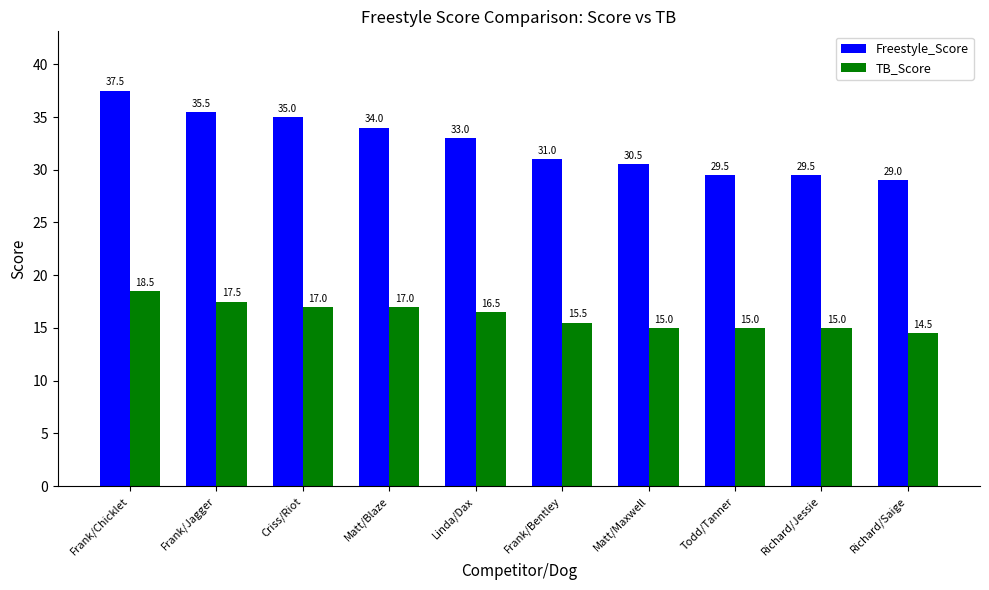

What is the spread (max minus min) of values at Criss/Riot?

18.0